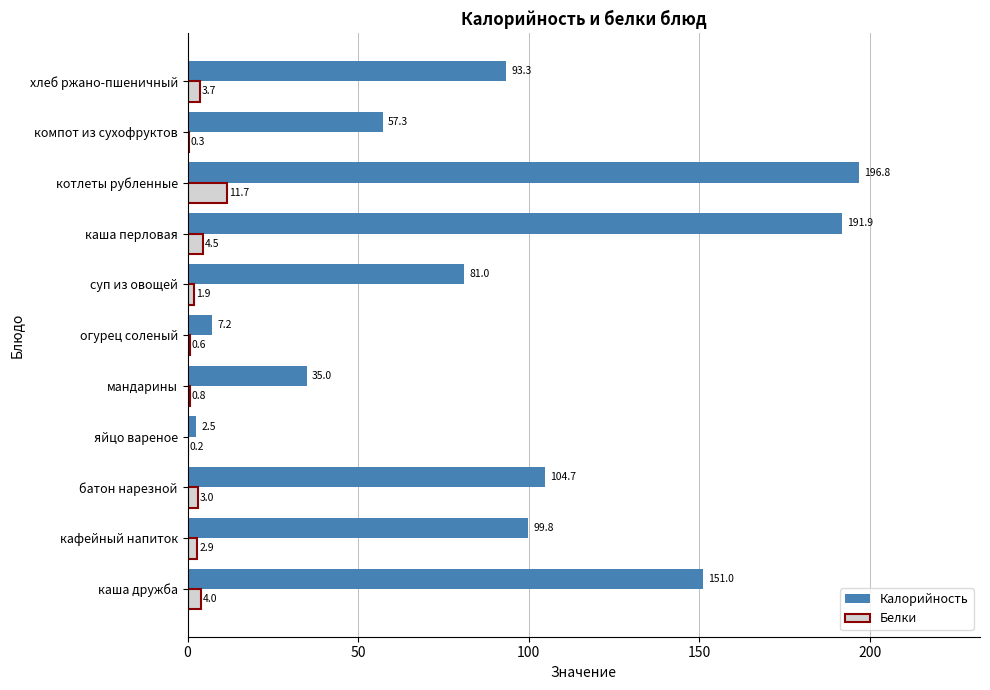

How many Калорийность values are between 35 and 151?

7